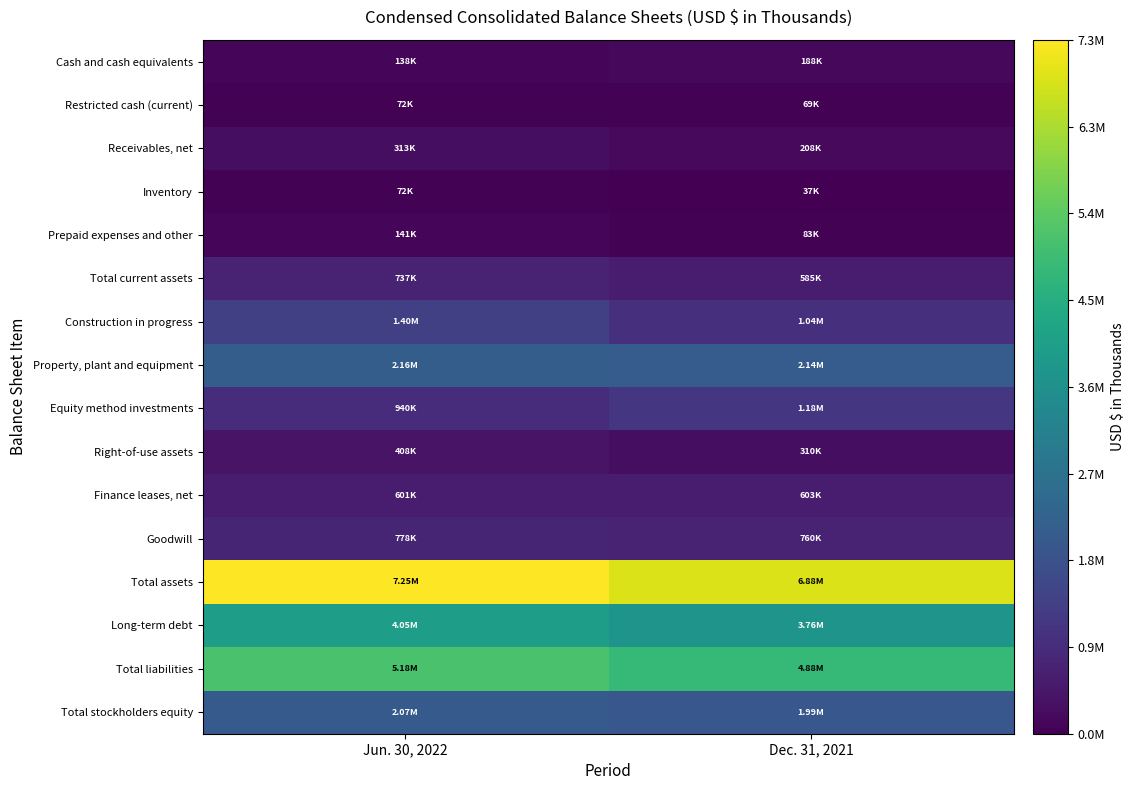

At how many categories does at least one series exceed 4512461?

2